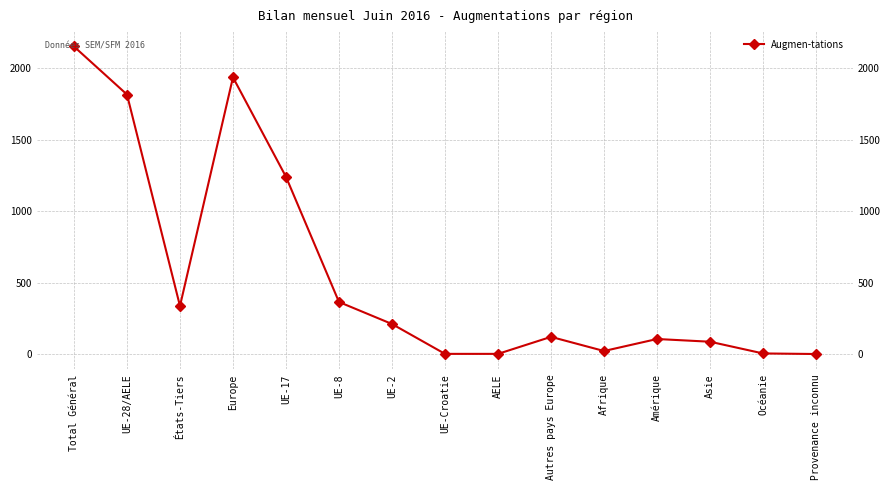

At which label does the data first exceed 120?

Total Général